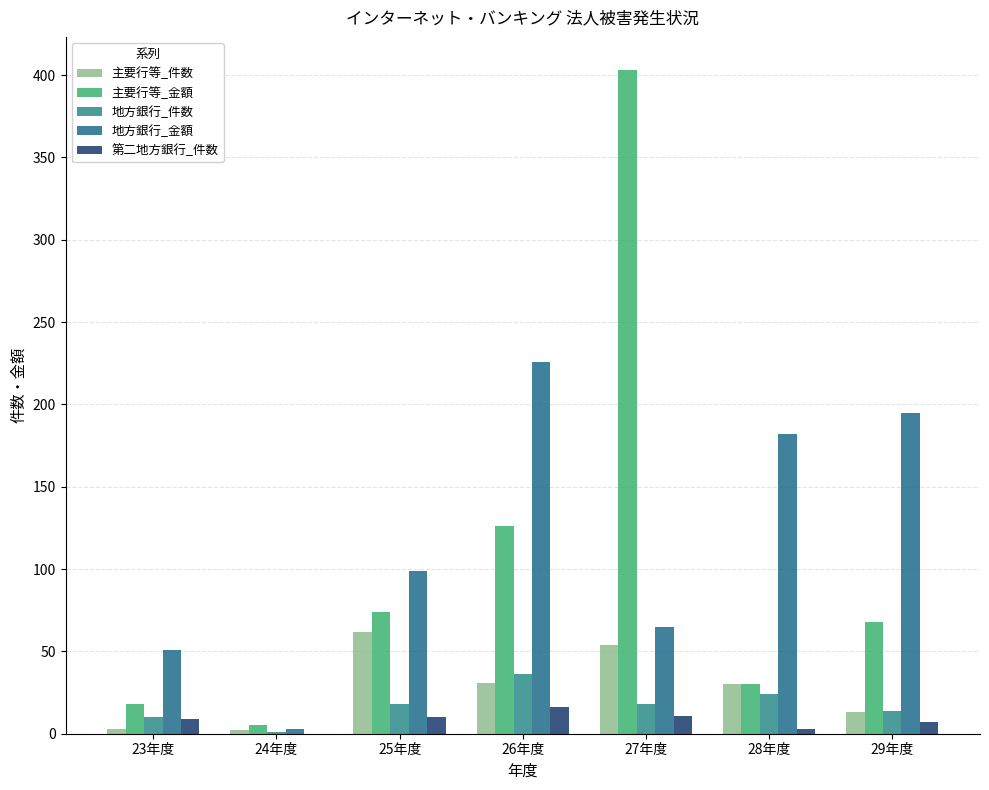

Which series has the largest total across all categories?

地方銀行_金額